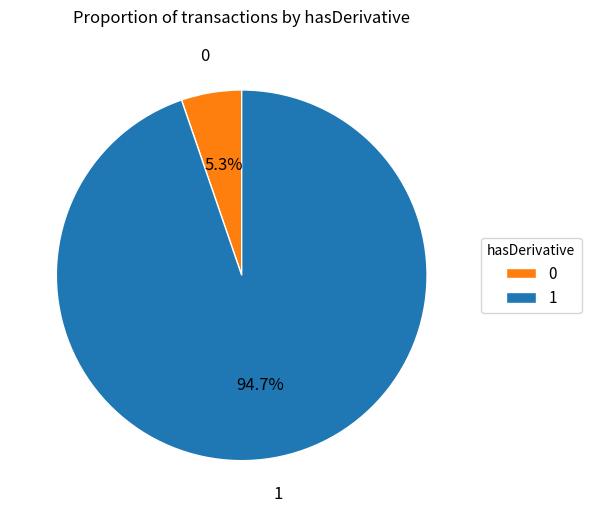

How many slices are in this pie chart?

2